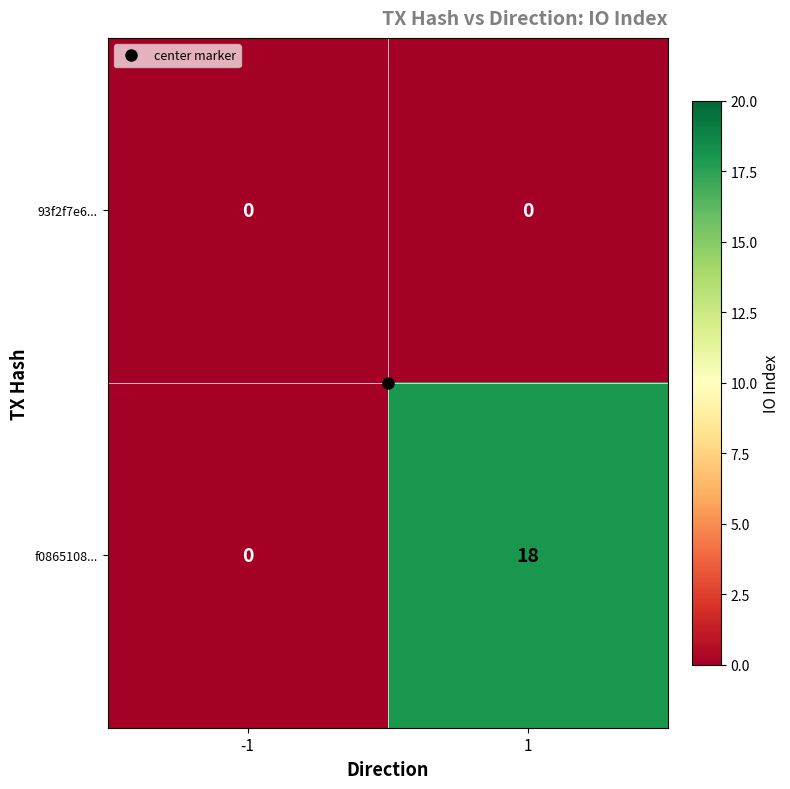

Read the f0865108... value at 1.

18